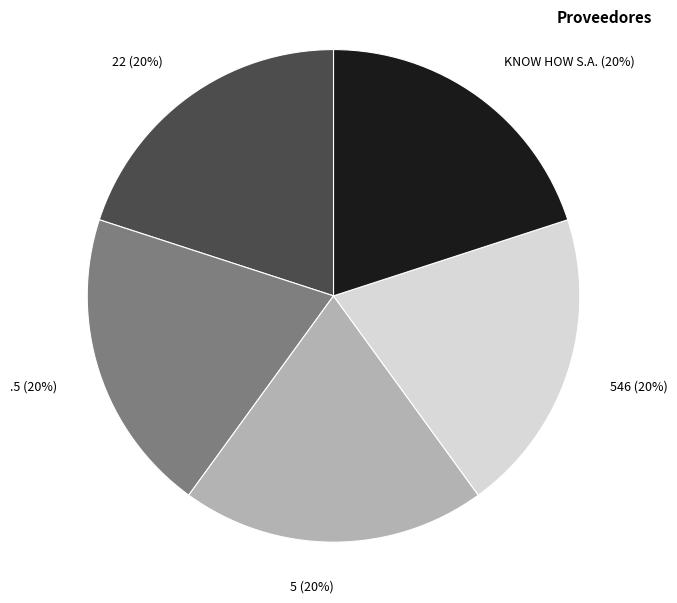

Do KNOW HOW S.A. and 546 together represent more than half of the pie?

No